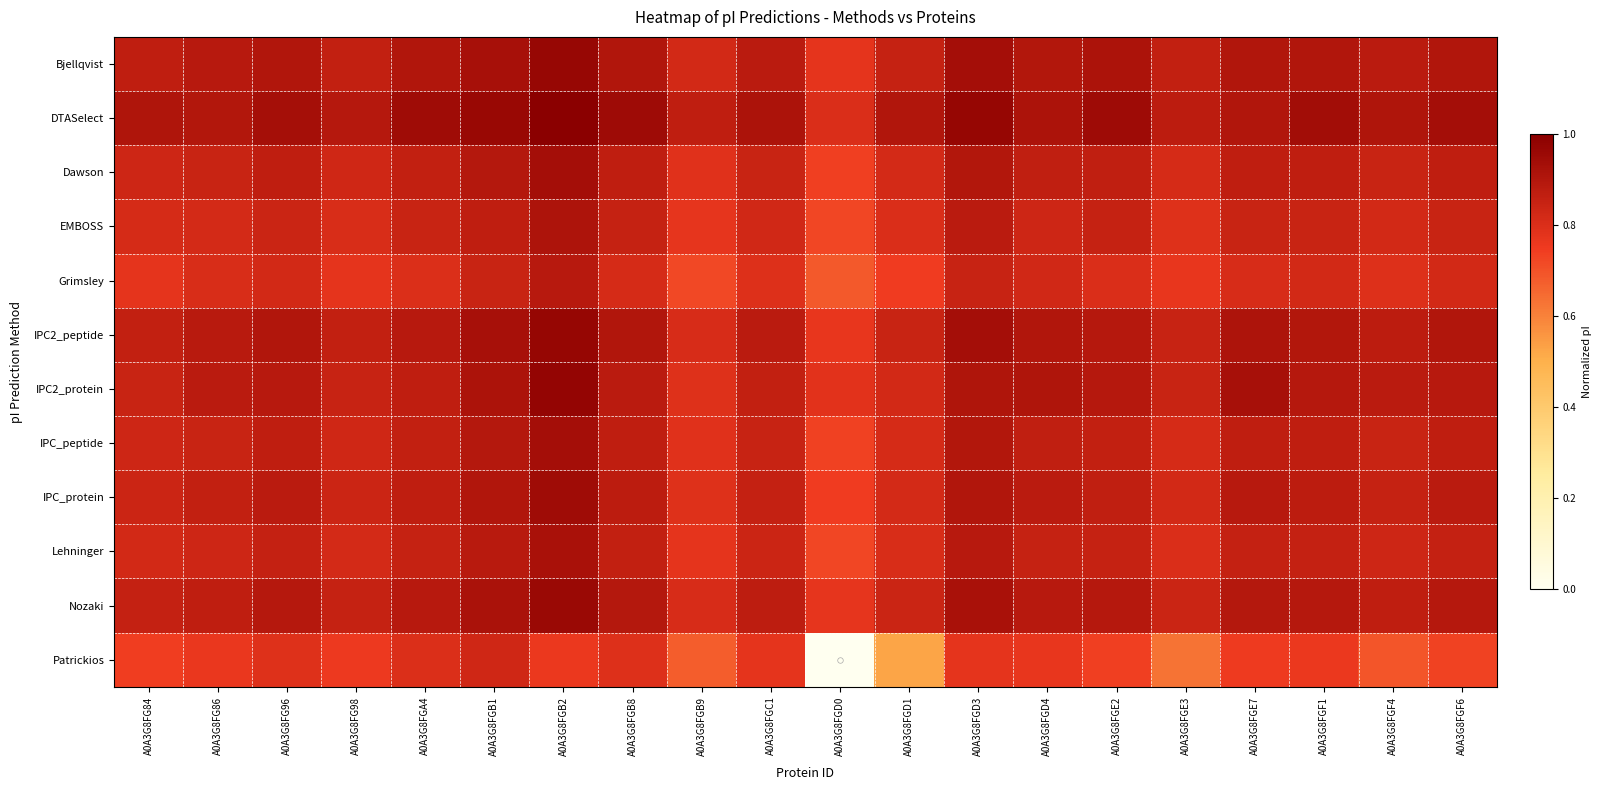

Reading right to left, list all the values displayed in this chart.

Bjellqvist: A0A3G8FGF6=0.9	A0A3G8FGF4=0.9	A0A3G8FGF1=0.9	A0A3G8FGE7=0.9	A0A3G8FGE3=0.9	A0A3G8FGE2=0.9	A0A3G8FGD4=0.9	A0A3G8FGD3=0.9	A0A3G8FGD1=0.9	A0A3G8FGD0=0.8	A0A3G8FGC1=0.9	A0A3G8FGB9=0.8	A0A3G8FGB8=0.9	A0A3G8FGB2=1.0	A0A3G8FGB1=0.9	A0A3G8FGA4=0.9	A0A3G8FG98=0.9	A0A3G8FG96=0.9	A0A3G8FG86=0.9	A0A3G8FG84=0.9
DTASelect: A0A3G8FGF6=0.9	A0A3G8FGF4=0.9	A0A3G8FGF1=0.9	A0A3G8FGE7=0.9	A0A3G8FGE3=0.9	A0A3G8FGE2=1.0	A0A3G8FGD4=0.9	A0A3G8FGD3=1.0	A0A3G8FGD1=0.9	A0A3G8FGD0=0.8	A0A3G8FGC1=0.9	A0A3G8FGB9=0.9	A0A3G8FGB8=1.0	A0A3G8FGB2=1.0	A0A3G8FGB1=1.0	A0A3G8FGA4=0.9	A0A3G8FG98=0.9	A0A3G8FG96=0.9	A0A3G8FG86=0.9	A0A3G8FG84=0.9
Dawson: A0A3G8FGF6=0.9	A0A3G8FGF4=0.8	A0A3G8FGF1=0.9	A0A3G8FGE7=0.9	A0A3G8FGE3=0.8	A0A3G8FGE2=0.9	A0A3G8FGD4=0.9	A0A3G8FGD3=0.9	A0A3G8FGD1=0.8	A0A3G8FGD0=0.7	A0A3G8FGC1=0.8	A0A3G8FGB9=0.8	A0A3G8FGB8=0.9	A0A3G8FGB2=0.9	A0A3G8FGB1=0.9	A0A3G8FGA4=0.9	A0A3G8FG98=0.8	A0A3G8FG96=0.9	A0A3G8FG86=0.8	A0A3G8FG84=0.8
EMBOSS: A0A3G8FGF6=0.8	A0A3G8FGF4=0.8	A0A3G8FGF1=0.8	A0A3G8FGE7=0.8	A0A3G8FGE3=0.8	A0A3G8FGE2=0.9	A0A3G8FGD4=0.8	A0A3G8FGD3=0.9	A0A3G8FGD1=0.8	A0A3G8FGD0=0.7	A0A3G8FGC1=0.8	A0A3G8FGB9=0.8	A0A3G8FGB8=0.9	A0A3G8FGB2=0.9	A0A3G8FGB1=0.9	A0A3G8FGA4=0.8	A0A3G8FG98=0.8	A0A3G8FG96=0.8	A0A3G8FG86=0.8	A0A3G8FG84=0.8
Grimsley: A0A3G8FGF6=0.8	A0A3G8FGF4=0.8	A0A3G8FGF1=0.8	A0A3G8FGE7=0.8	A0A3G8FGE3=0.8	A0A3G8FGE2=0.8	A0A3G8FGD4=0.8	A0A3G8FGD3=0.9	A0A3G8FGD1=0.7	A0A3G8FGD0=0.7	A0A3G8FGC1=0.8	A0A3G8FGB9=0.7	A0A3G8FGB8=0.8	A0A3G8FGB2=0.9	A0A3G8FGB1=0.8	A0A3G8FGA4=0.8	A0A3G8FG98=0.8	A0A3G8FG96=0.8	A0A3G8FG86=0.8	A0A3G8FG84=0.8
IPC2_peptide: A0A3G8FGF6=0.9	A0A3G8FGF4=0.9	A0A3G8FGF1=0.9	A0A3G8FGE7=0.9	A0A3G8FGE3=0.9	A0A3G8FGE2=0.9	A0A3G8FGD4=0.9	A0A3G8FGD3=0.9	A0A3G8FGD1=0.8	A0A3G8FGD0=0.8	A0A3G8FGC1=0.9	A0A3G8FGB9=0.8	A0A3G8FGB8=0.9	A0A3G8FGB2=1.0	A0A3G8FGB1=0.9	A0A3G8FGA4=0.9	A0A3G8FG98=0.9	A0A3G8FG96=0.9	A0A3G8FG86=0.9	A0A3G8FG84=0.9
IPC2_protein: A0A3G8FGF6=0.9	A0A3G8FGF4=0.9	A0A3G8FGF1=0.9	A0A3G8FGE7=0.9	A0A3G8FGE3=0.8	A0A3G8FGE2=0.9	A0A3G8FGD4=0.9	A0A3G8FGD3=0.9	A0A3G8FGD1=0.8	A0A3G8FGD0=0.8	A0A3G8FGC1=0.9	A0A3G8FGB9=0.8	A0A3G8FGB8=0.9	A0A3G8FGB2=1.0	A0A3G8FGB1=0.9	A0A3G8FGA4=0.9	A0A3G8FG98=0.9	A0A3G8FG96=0.9	A0A3G8FG86=0.9	A0A3G8FG84=0.8
IPC_peptide: A0A3G8FGF6=0.9	A0A3G8FGF4=0.8	A0A3G8FGF1=0.9	A0A3G8FGE7=0.9	A0A3G8FGE3=0.8	A0A3G8FGE2=0.9	A0A3G8FGD4=0.9	A0A3G8FGD3=0.9	A0A3G8FGD1=0.8	A0A3G8FGD0=0.7	A0A3G8FGC1=0.9	A0A3G8FGB9=0.8	A0A3G8FGB8=0.9	A0A3G8FGB2=0.9	A0A3G8FGB1=0.9	A0A3G8FGA4=0.9	A0A3G8FG98=0.8	A0A3G8FG96=0.9	A0A3G8FG86=0.8	A0A3G8FG84=0.8
IPC_protein: A0A3G8FGF6=0.9	A0A3G8FGF4=0.9	A0A3G8FGF1=0.9	A0A3G8FGE7=0.9	A0A3G8FGE3=0.8	A0A3G8FGE2=0.9	A0A3G8FGD4=0.9	A0A3G8FGD3=0.9	A0A3G8FGD1=0.8	A0A3G8FGD0=0.7	A0A3G8FGC1=0.9	A0A3G8FGB9=0.8	A0A3G8FGB8=0.9	A0A3G8FGB2=0.9	A0A3G8FGB1=0.9	A0A3G8FGA4=0.9	A0A3G8FG98=0.8	A0A3G8FG96=0.9	A0A3G8FG86=0.9	A0A3G8FG84=0.8
Lehninger: A0A3G8FGF6=0.9	A0A3G8FGF4=0.8	A0A3G8FGF1=0.9	A0A3G8FGE7=0.9	A0A3G8FGE3=0.8	A0A3G8FGE2=0.9	A0A3G8FGD4=0.9	A0A3G8FGD3=0.9	A0A3G8FGD1=0.8	A0A3G8FGD0=0.7	A0A3G8FGC1=0.8	A0A3G8FGB9=0.8	A0A3G8FGB8=0.9	A0A3G8FGB2=0.9	A0A3G8FGB1=0.9	A0A3G8FGA4=0.9	A0A3G8FG98=0.8	A0A3G8FG96=0.9	A0A3G8FG86=0.8	A0A3G8FG84=0.8
Nozaki: A0A3G8FGF6=0.9	A0A3G8FGF4=0.9	A0A3G8FGF1=0.9	A0A3G8FGE7=0.9	A0A3G8FGE3=0.8	A0A3G8FGE2=0.9	A0A3G8FGD4=0.9	A0A3G8FGD3=0.9	A0A3G8FGD1=0.8	A0A3G8FGD0=0.8	A0A3G8FGC1=0.9	A0A3G8FGB9=0.8	A0A3G8FGB8=0.9	A0A3G8FGB2=1.0	A0A3G8FGB1=0.9	A0A3G8FGA4=0.9	A0A3G8FG98=0.9	A0A3G8FG96=0.9	A0A3G8FG86=0.9	A0A3G8FG84=0.9
Patrickios: A0A3G8FGF6=0.7	A0A3G8FGF4=0.7	A0A3G8FGF1=0.8	A0A3G8FGE7=0.8	A0A3G8FGE3=0.6	A0A3G8FGE2=0.7	A0A3G8FGD4=0.8	A0A3G8FGD3=0.8	A0A3G8FGD1=0.5	A0A3G8FGD0=0.0	A0A3G8FGC1=0.8	A0A3G8FGB9=0.7	A0A3G8FGB8=0.8	A0A3G8FGB2=0.8	A0A3G8FGB1=0.8	A0A3G8FGA4=0.8	A0A3G8FG98=0.8	A0A3G8FG96=0.8	A0A3G8FG86=0.8	A0A3G8FG84=0.7